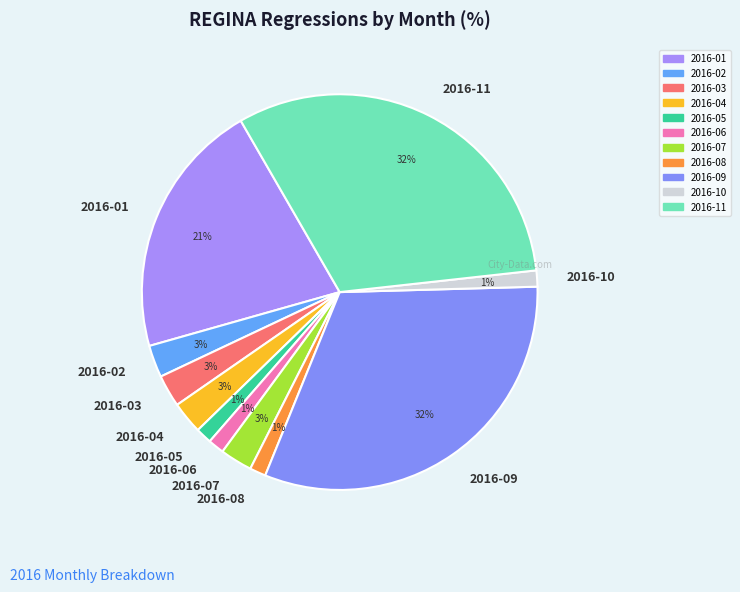

Is it true that 2016-01 is 21% of the pie?

True